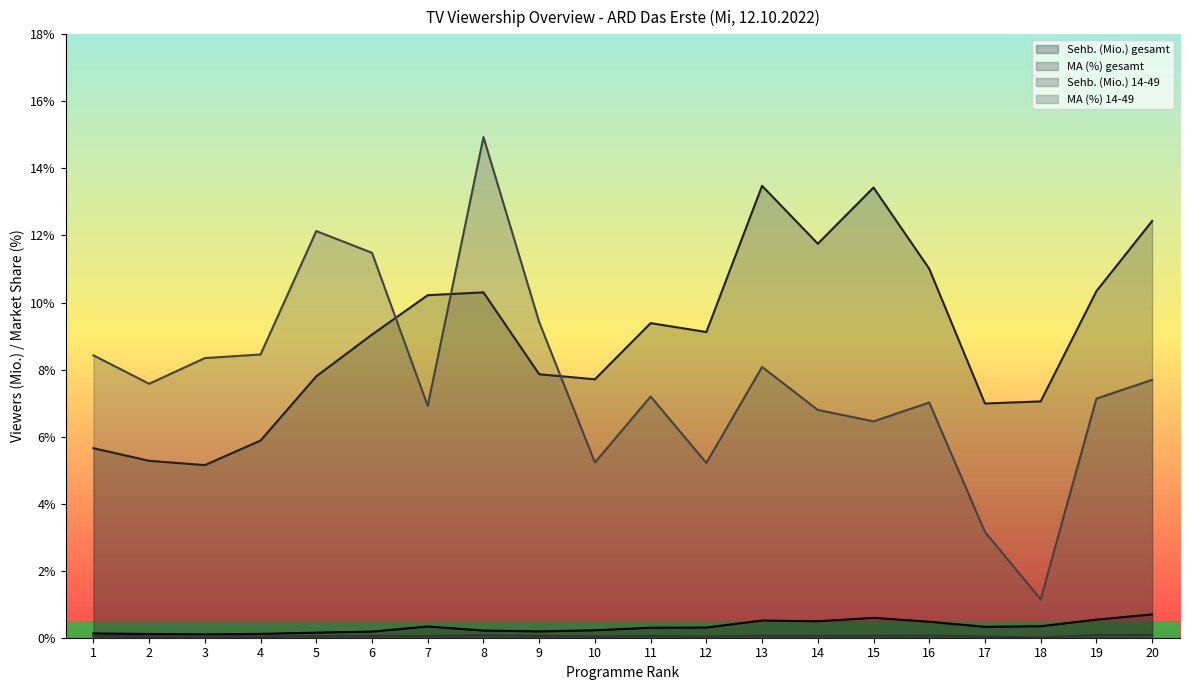

At which category is the sum across all series the highest?

8